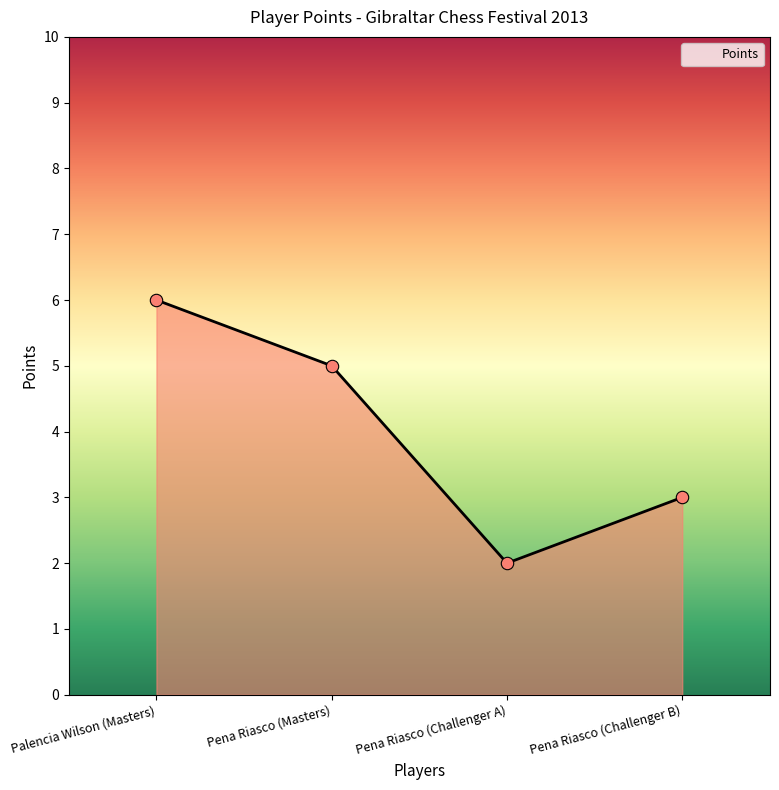

Which has a higher value, Pena Riasco (Masters) or Pena Riasco (Challenger B)?

Pena Riasco (Masters)